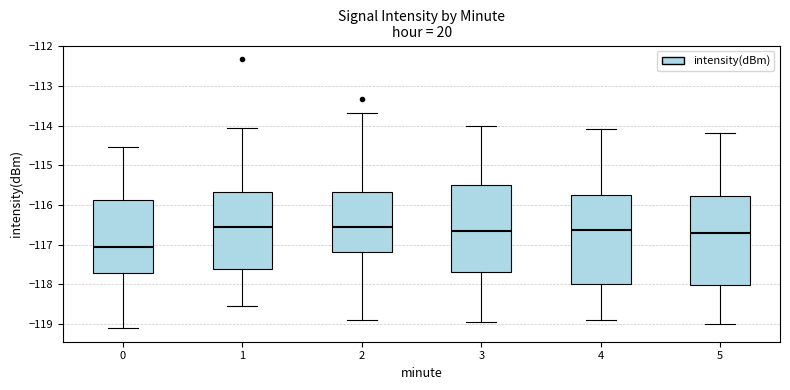

Reading left to right, read every box against the y-axis: the position of its median line, the range the box covers, and the ends of its whiskers. The values are not printed on the chart, so give them approximately, as read against the axis.

0: median -117.0, box -117.7 to -115.9, whiskers -119.1 to -114.5
1: median -116.6, box -117.6 to -115.7, whiskers -118.5 to -114.1
2: median -116.6, box -117.2 to -115.7, whiskers -118.9 to -113.7
3: median -116.7, box -117.7 to -115.5, whiskers -118.9 to -114.0
4: median -116.6, box -118.0 to -115.8, whiskers -118.9 to -114.1
5: median -116.7, box -118.0 to -115.8, whiskers -119.0 to -114.2